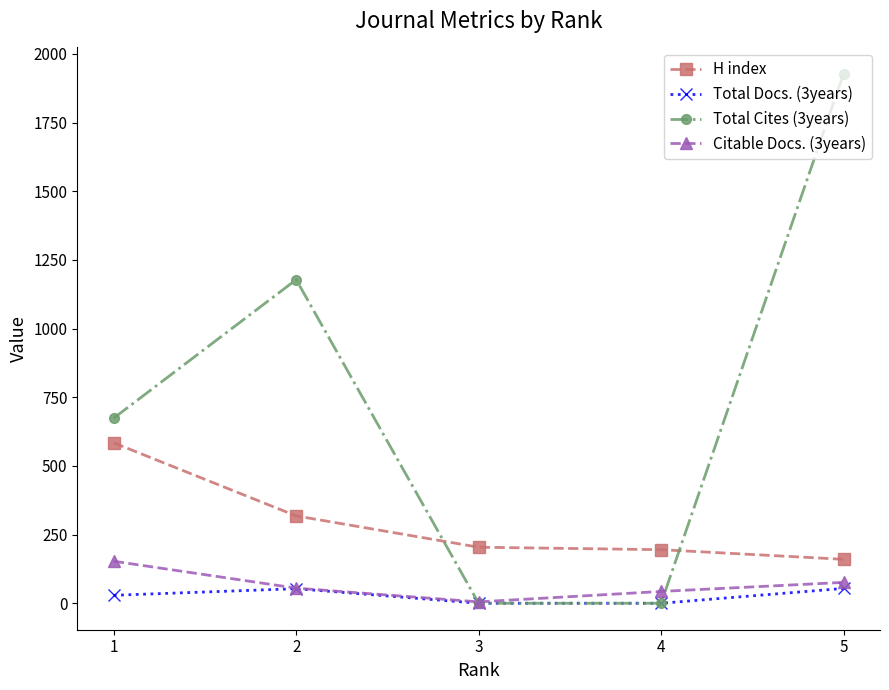

True or false: H index has a value of 318 at 2.

True